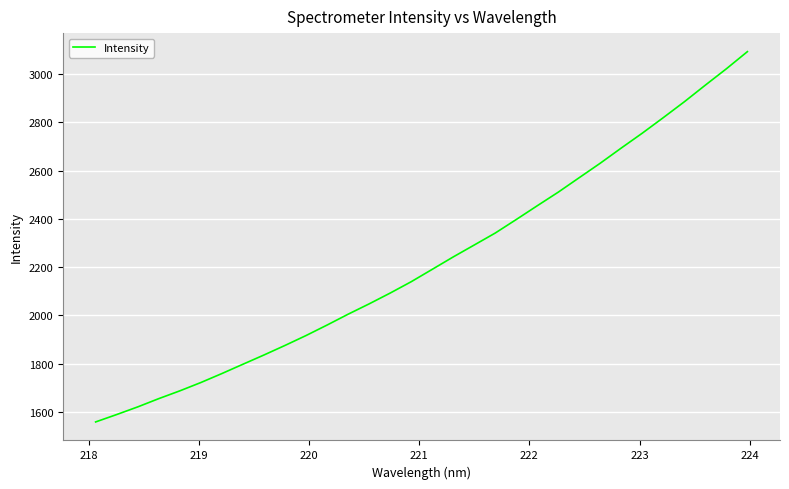

What is the maximum value shown in the chart?

3093.2